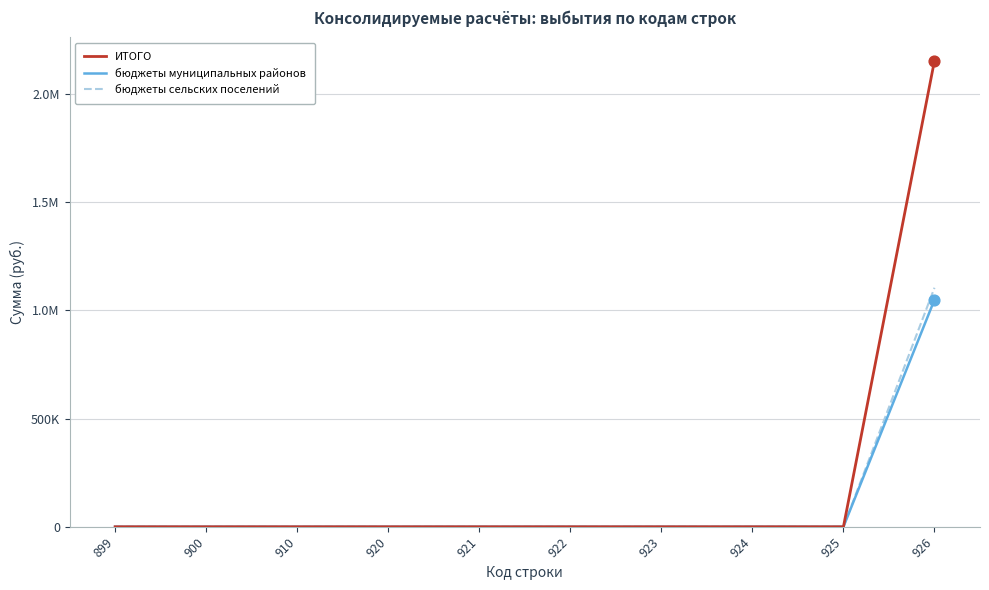

Which series has the largest total across all categories?

ИТОГО